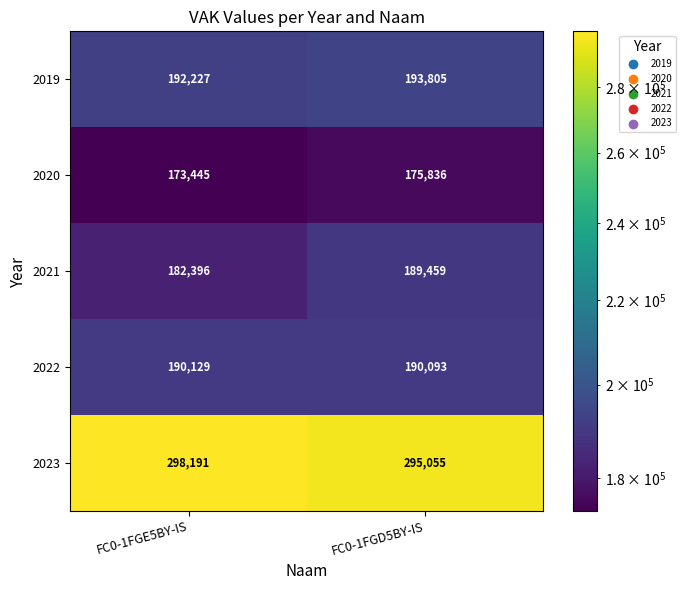

Rank the series by their maximum value, from lowest to highest.

2020, 2021, 2022, 2019, 2023